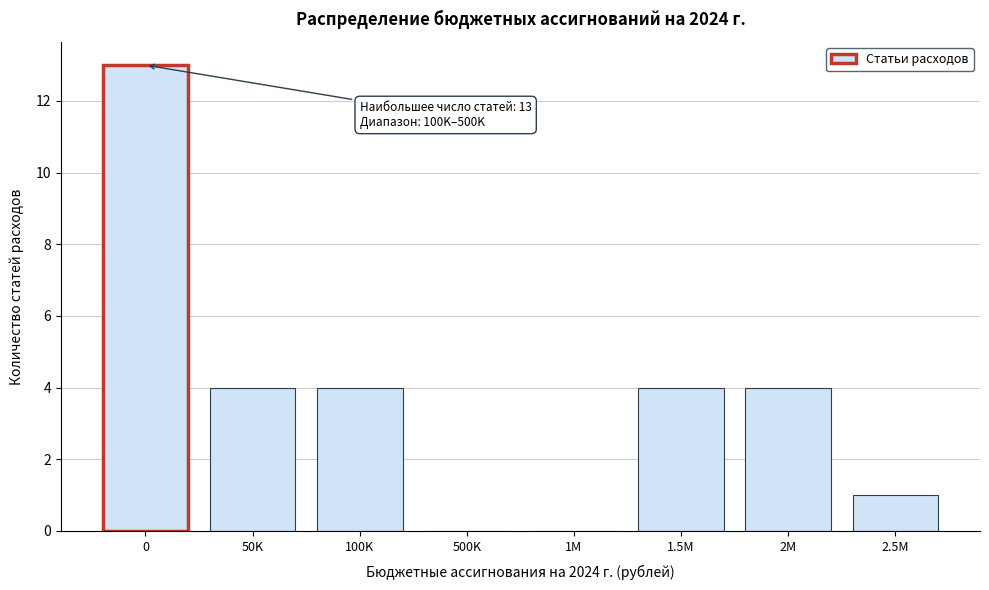

Reading left to right, list all the values displayed in this chart.

0=13	50K=4	100K=4	500K=0	1M=0	1.5M=4	2M=4	2.5M=1